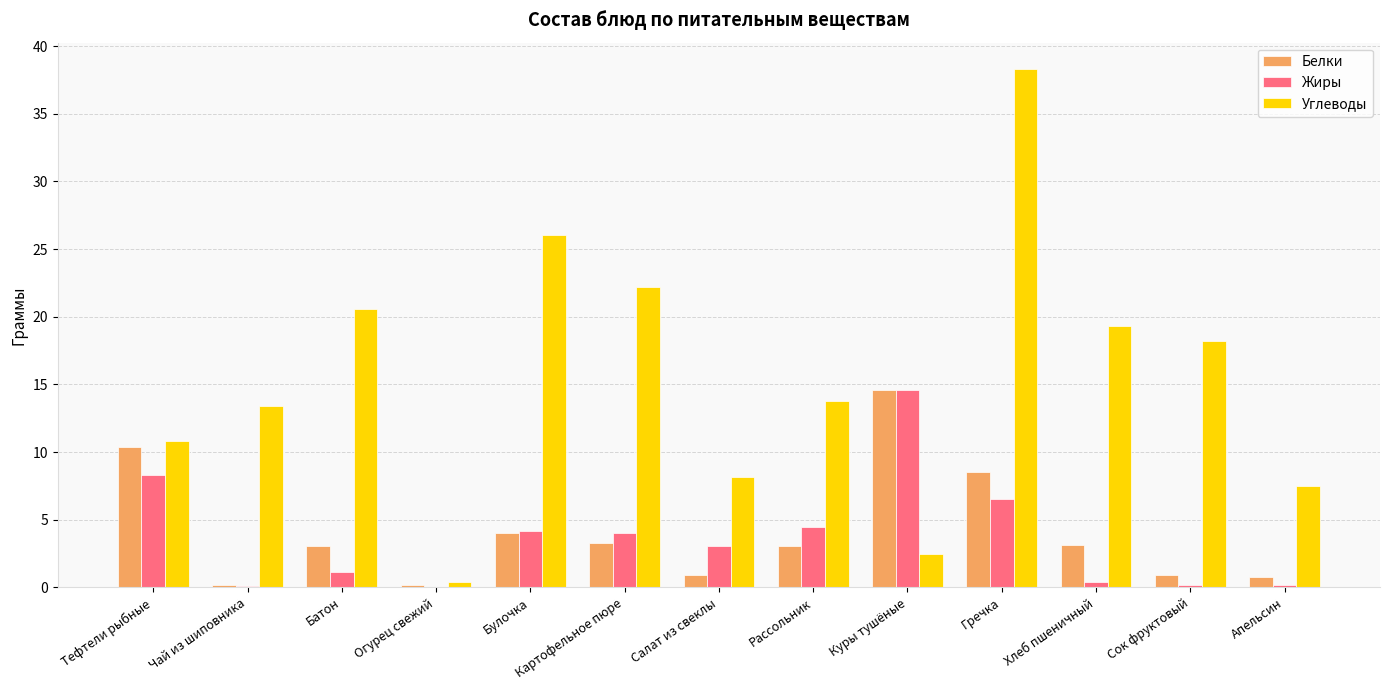

What is the sum of the Жиры values at Чай из шиповника and Огурец свежий?

0.1